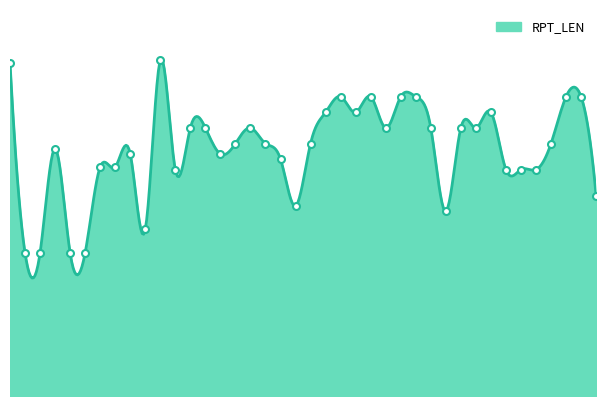

What is the change in value from 17 to 20?

-38